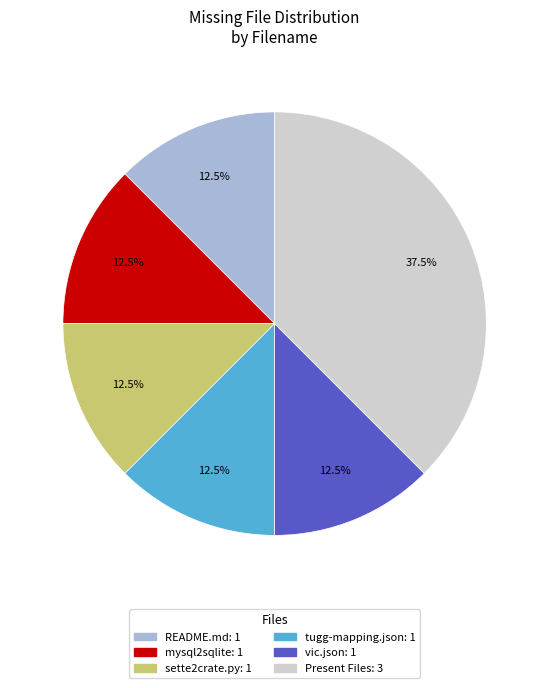

Does any single category account for the majority?

No